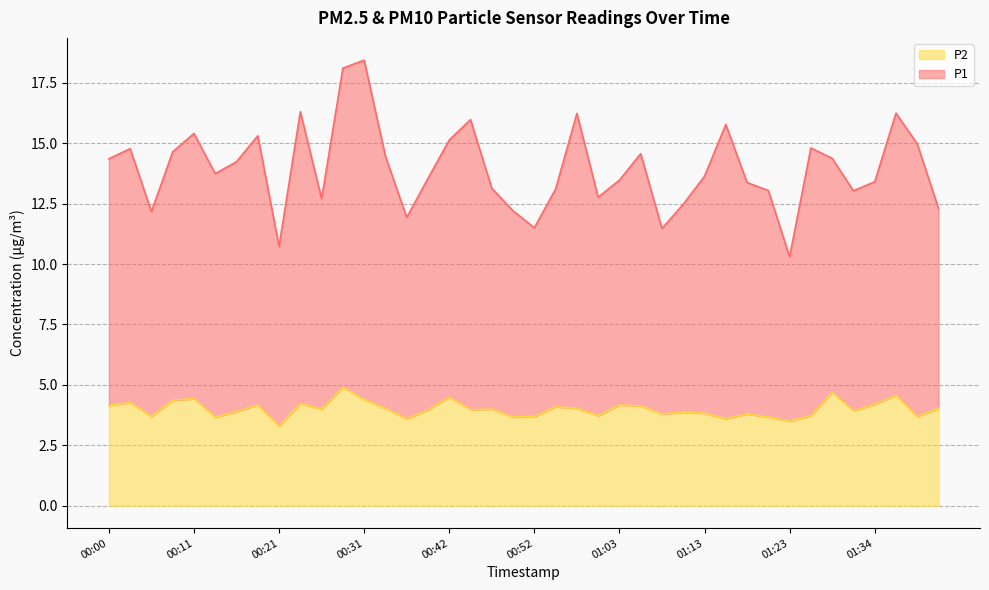

True or false: P2 and P1 intersect in this chart.

False